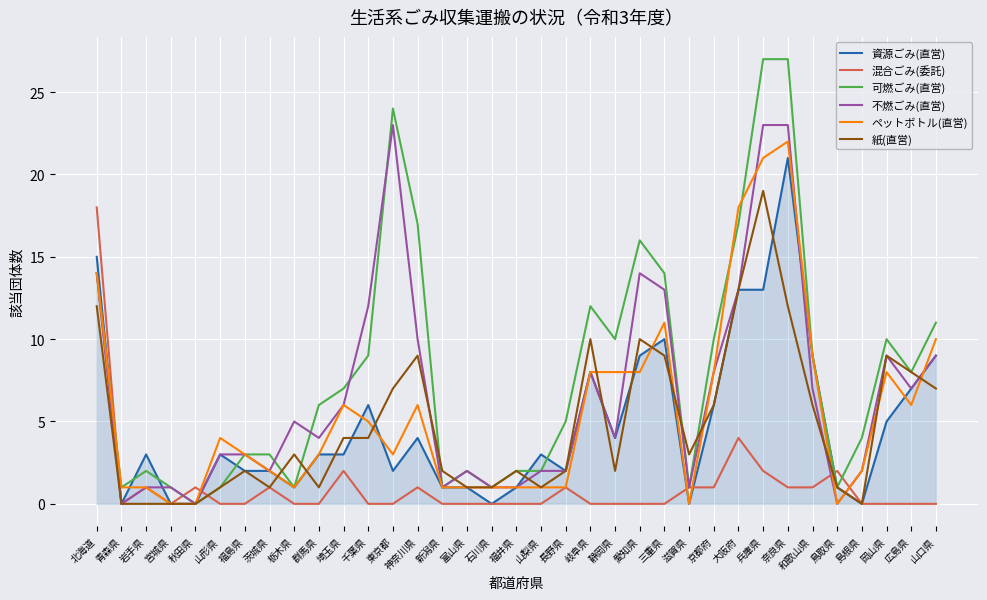

The value of 可燃ごみ(直営) at 岡山県 is 10. True or false?

True